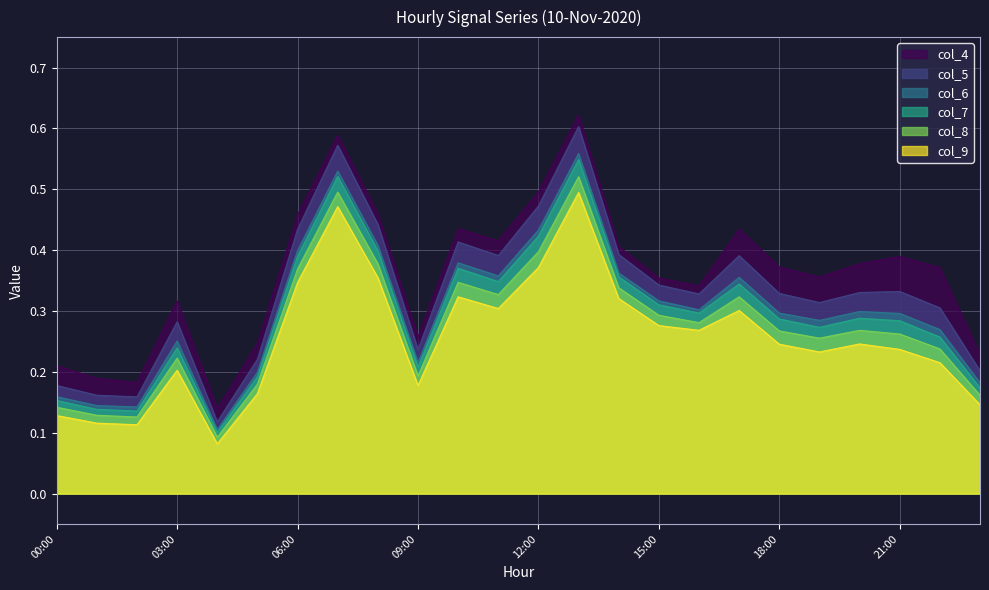

What are all the series names shown in the legend?

col_4, col_5, col_6, col_7, col_8, col_9